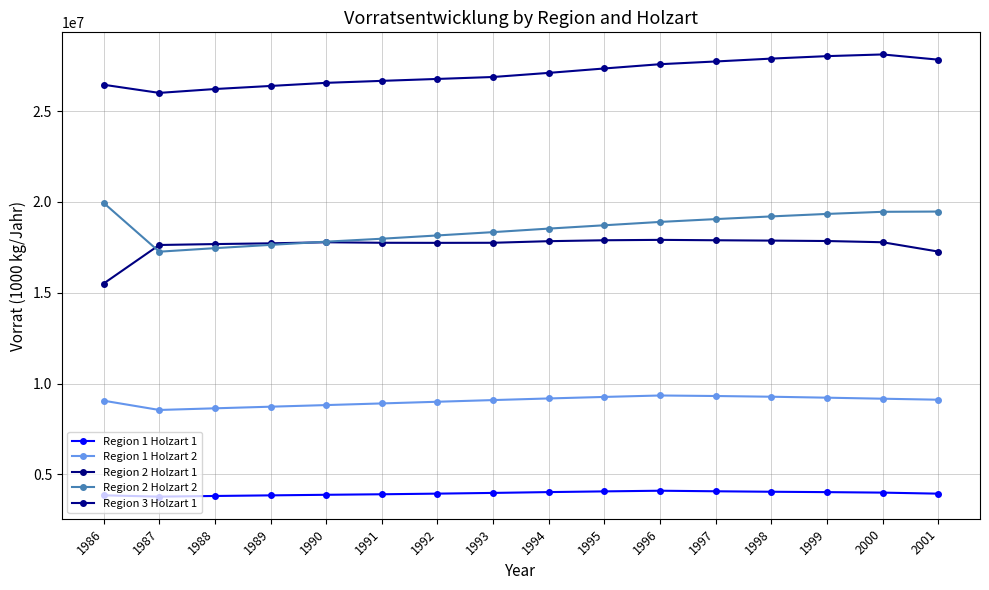

At which label does Region 1 Holzart 1 first exceed 3979071?

1993